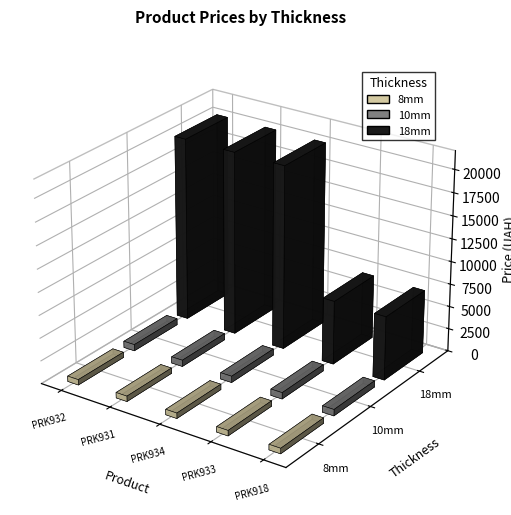

At which label is 10mm closest to 701?

PRK932